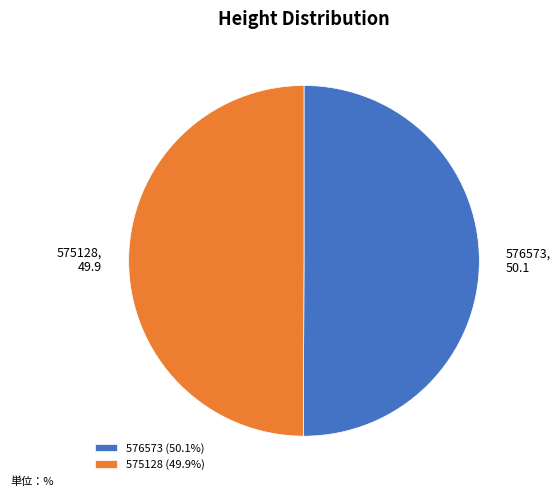

Approximately how many times larger is the value at 575128 compared to 576573?

1.0